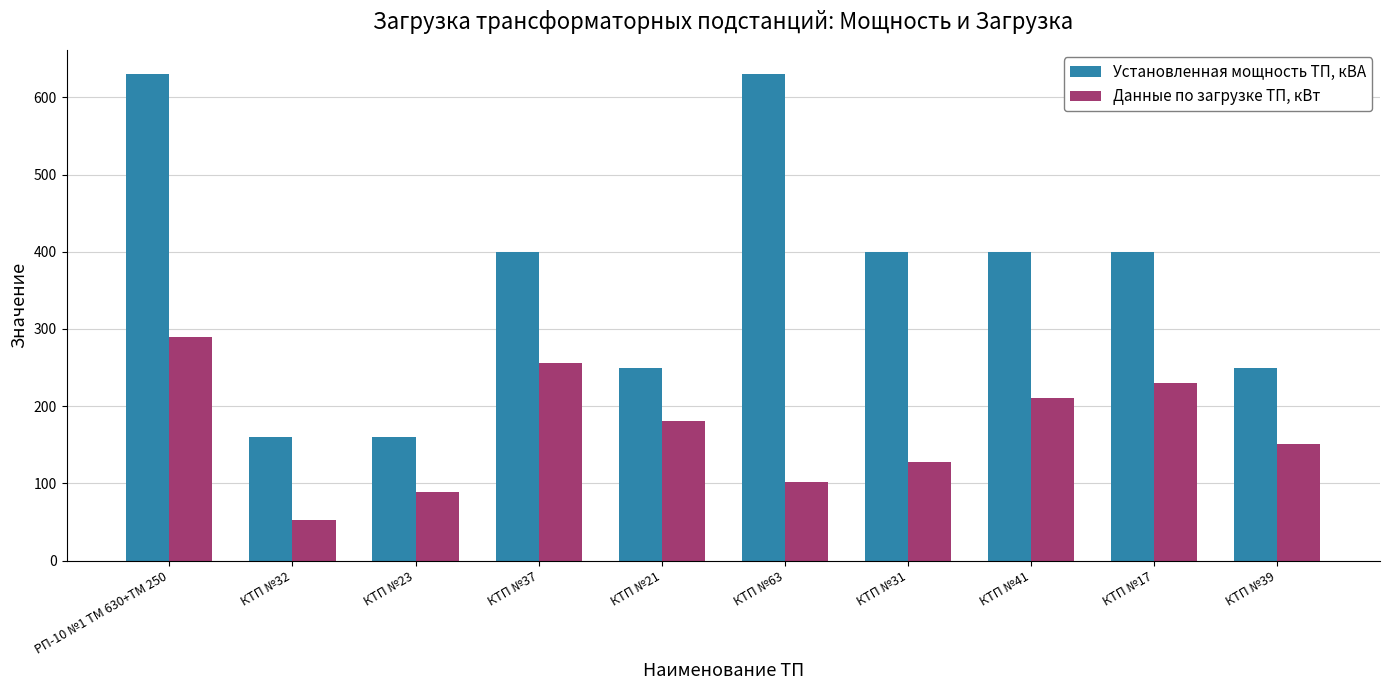

Reading right to left, extract all data points from this chart.

Установленная мощность ТП, кВА: КТП №39=250.0	КТП №17=400.0	КТП №41=400.0	КТП №31=400.0	КТП №63=630.0	КТП №21=250.0	КТП №37=400.0	КТП №23=160.0	КТП №32=160.0	РП-10 №1 ТМ 630+ТМ 250=630.0
Данные по загрузке ТП, кВт: КТП №39=151.2	КТП №17=230.1	КТП №41=210.4	КТП №31=128.2	КТП №63=101.9	КТП №21=180.8	КТП №37=256.4	КТП №23=88.7	КТП №32=52.6	РП-10 №1 ТМ 630+ТМ 250=289.3